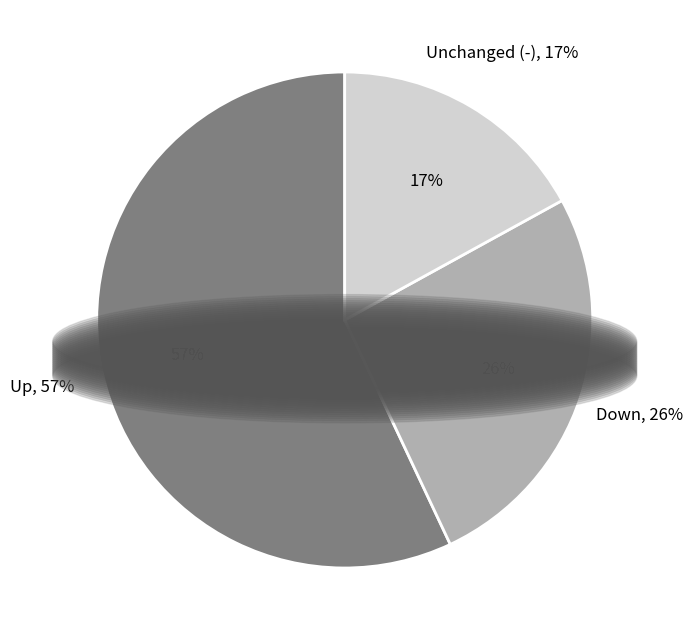

How many slices are in this pie chart?

3